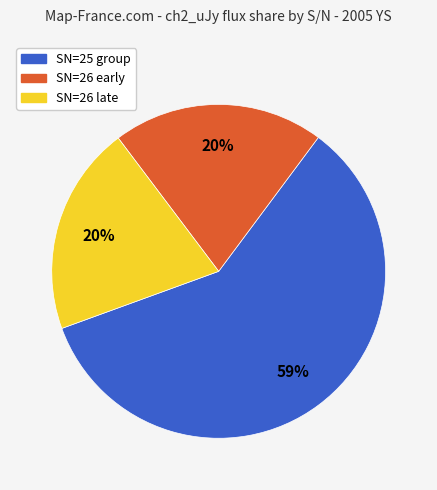

To the nearest percent, what is the average slice percentage?

33%